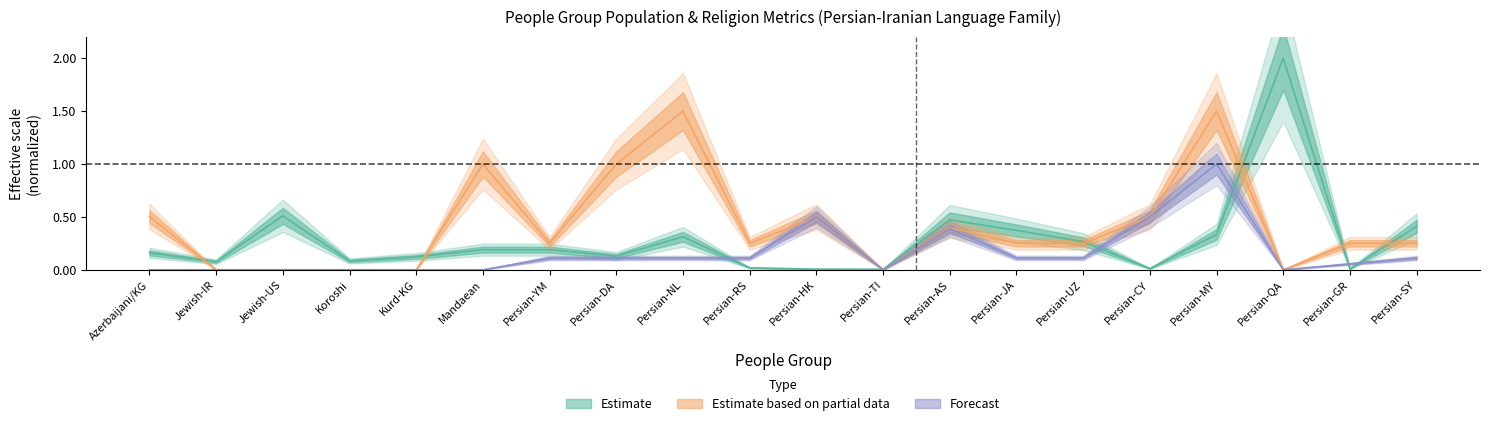

Is it true that PercentEvangelical_center equals 0.2 at Persian-JA?

False